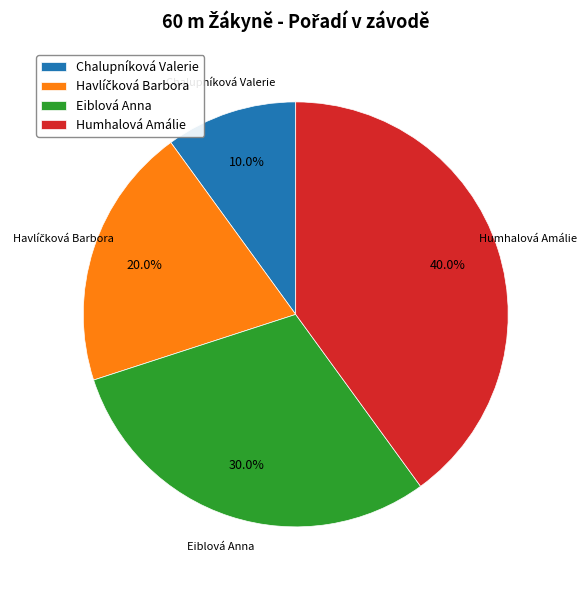

What percentage is the Chalupníková Valerie slice, to the nearest percent?

10%